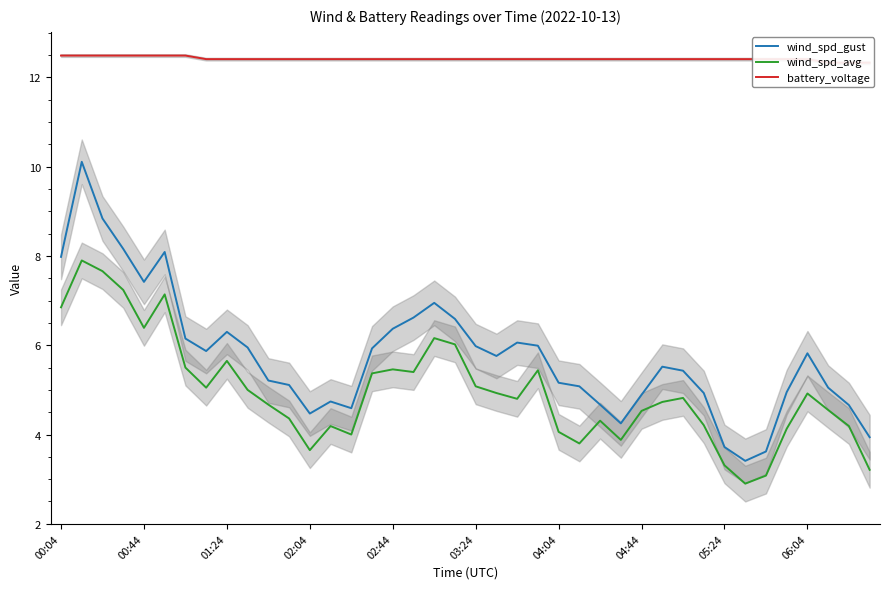

The wind_spd_avg series shows 2.8 at 04:04. True or false?

False